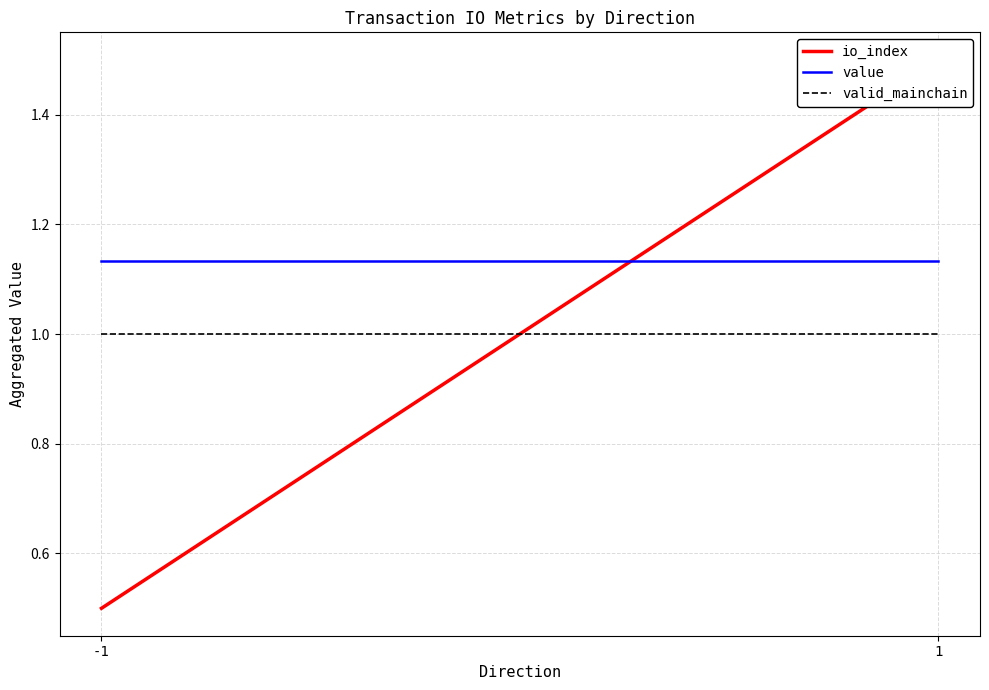

What is the approximate value of io_index at 1?

1.5